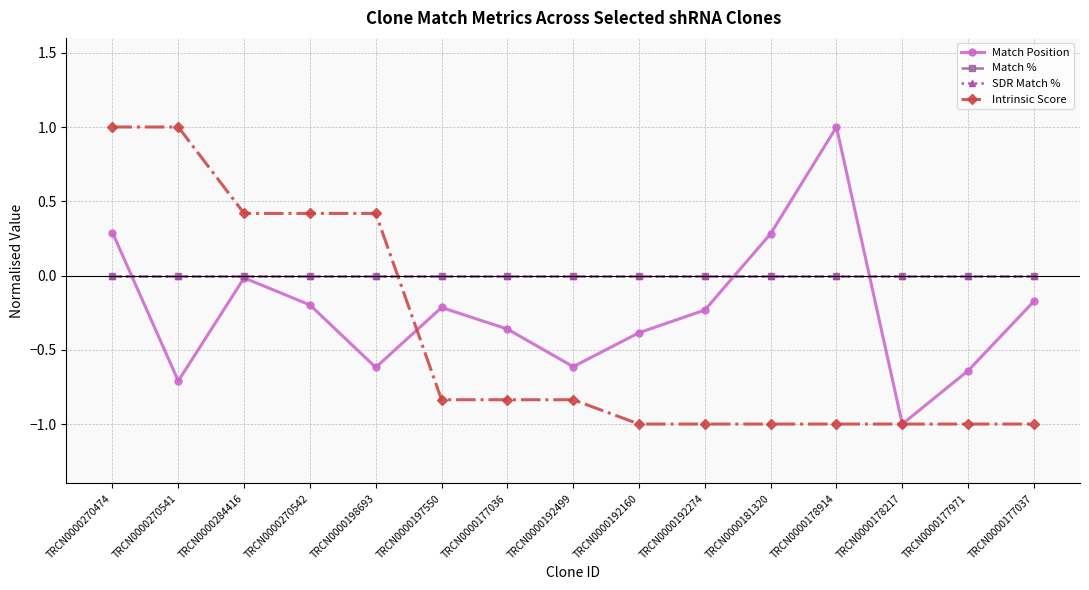

Is it true that Match % equals 0.0 at TRCN0000181320?

True